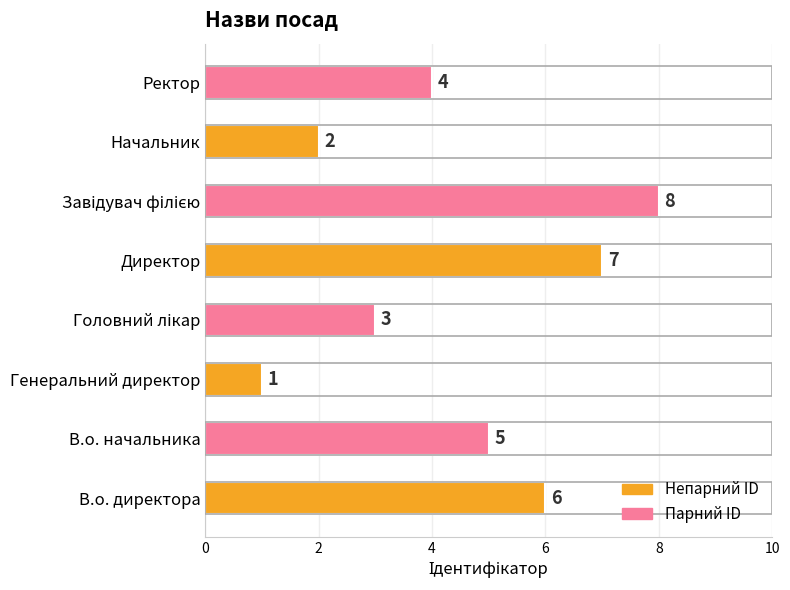

How many series are shown in this chart?

1